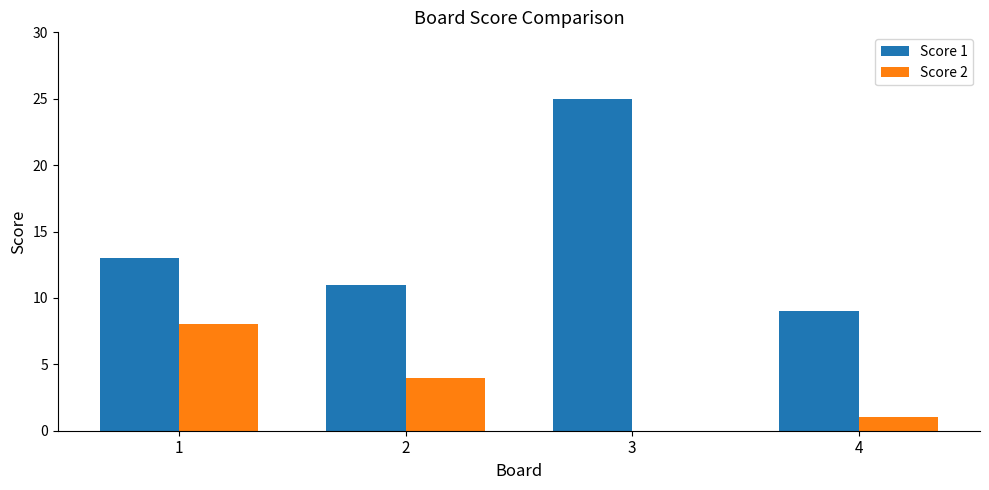

Between 2 and 3, which series saw the biggest shift?

Score 1